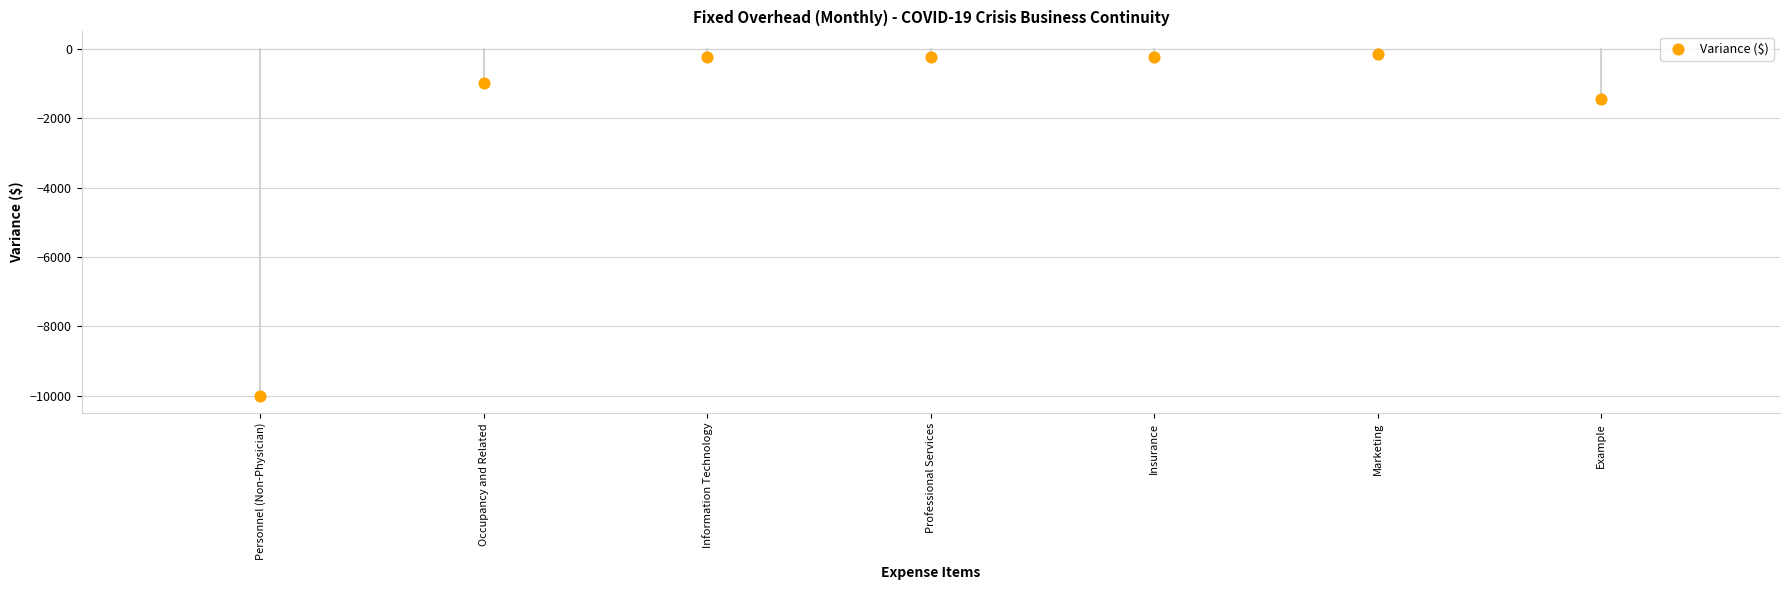

What is the range of Y values (max minus min)?

9850.0